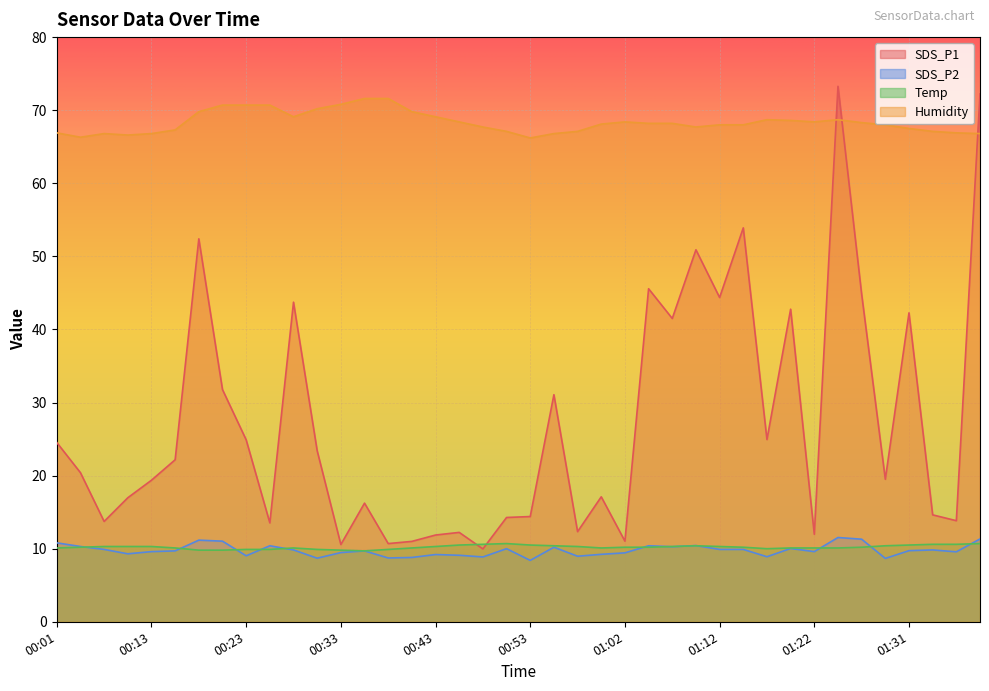

Reading left to right, extract all data points from this chart.

SDS_P1: 00:01=24.5	00:03=20.4	00:09=13.7	00:11=17.0	00:13=19.4	00:16=22.2	00:18=52.4	00:21=31.8	00:23=24.9	00:26=13.5	00:28=43.7	00:31=23.4	00:33=10.6	00:36=16.2	00:38=10.7	00:40=11.0	00:43=11.9	00:45=12.2	00:48=10.0	00:50=14.3	00:53=14.4	00:55=31.1	00:57=12.3	01:00=17.1	01:02=11.0	01:05=45.6	01:07=41.5	01:10=50.9	01:12=44.4	01:14=53.9	01:17=24.9	01:19=42.8	01:22=12.0	01:24=73.3	01:27=44.8	01:29=19.5	01:31=42.3	01:34=14.6	01:36=13.8	01:39=72.2
SDS_P2: 00:01=10.8	00:03=10.3	00:09=9.9	00:11=9.3	00:13=9.6	00:16=9.7	00:18=11.2	00:21=11.0	00:23=9.0	00:26=10.4	00:28=9.8	00:31=8.7	00:33=9.5	00:36=9.7	00:38=8.7	00:40=8.8	00:43=9.2	00:45=9.1	00:48=8.9	00:50=10.0	00:53=8.4	00:55=10.2	00:57=9.0	01:00=9.2	01:02=9.4	01:05=10.4	01:07=10.3	01:10=10.4	01:12=9.9	01:14=9.9	01:17=8.9	01:19=10.0	01:22=9.6	01:24=11.5	01:27=11.3	01:29=8.7	01:31=9.7	01:34=9.8	01:36=9.6	01:39=11.3
Temp: 00:01=10.1	00:03=10.2	00:09=10.3	00:11=10.3	00:13=10.3	00:16=10.1	00:18=9.8	00:21=9.8	00:23=9.9	00:26=9.9	00:28=10.1	00:31=9.9	00:33=9.8	00:36=9.7	00:38=9.9	00:40=10.1	00:43=10.3	00:45=10.5	00:48=10.6	00:50=10.7	00:53=10.5	00:55=10.4	00:57=10.3	01:00=10.1	01:02=10.2	01:05=10.2	01:07=10.3	01:10=10.4	01:12=10.3	01:14=10.2	01:17=10.0	01:19=10.1	01:22=10.1	01:24=10.1	01:27=10.2	01:29=10.4	01:31=10.5	01:34=10.6	01:36=10.6	01:39=10.7
Humidity: 00:01=66.9	00:03=66.3	00:09=66.8	00:11=66.6	00:13=66.8	00:16=67.3	00:18=69.8	00:21=70.7	00:23=70.7	00:26=70.7	00:28=69.1	00:31=70.2	00:33=70.8	00:36=71.6	00:38=71.6	00:40=69.8	00:43=69.1	00:45=68.4	00:48=67.7	00:50=67.1	00:53=66.2	00:55=66.8	00:57=67.1	01:00=68.1	01:02=68.4	01:05=68.2	01:07=68.2	01:10=67.7	01:12=68.0	01:14=68.0	01:17=68.7	01:19=68.6	01:22=68.4	01:24=68.7	01:27=68.3	01:29=68.0	01:31=67.5	01:34=67.1	01:36=66.9	01:39=66.8